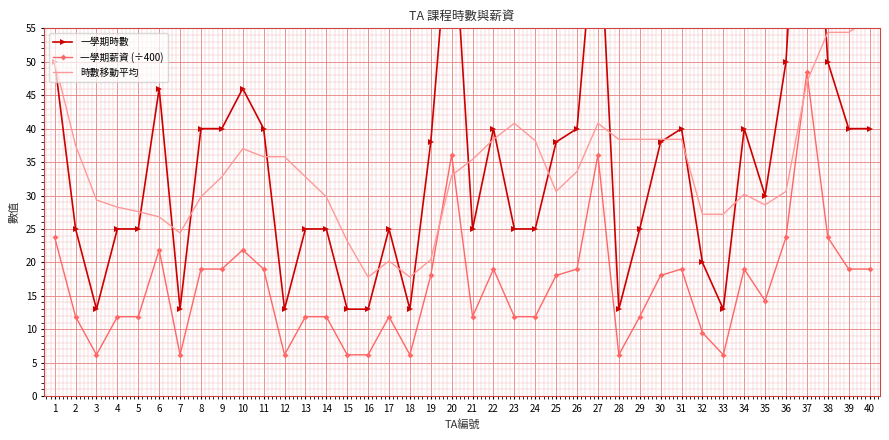

How many distinct data groups are displayed?

3